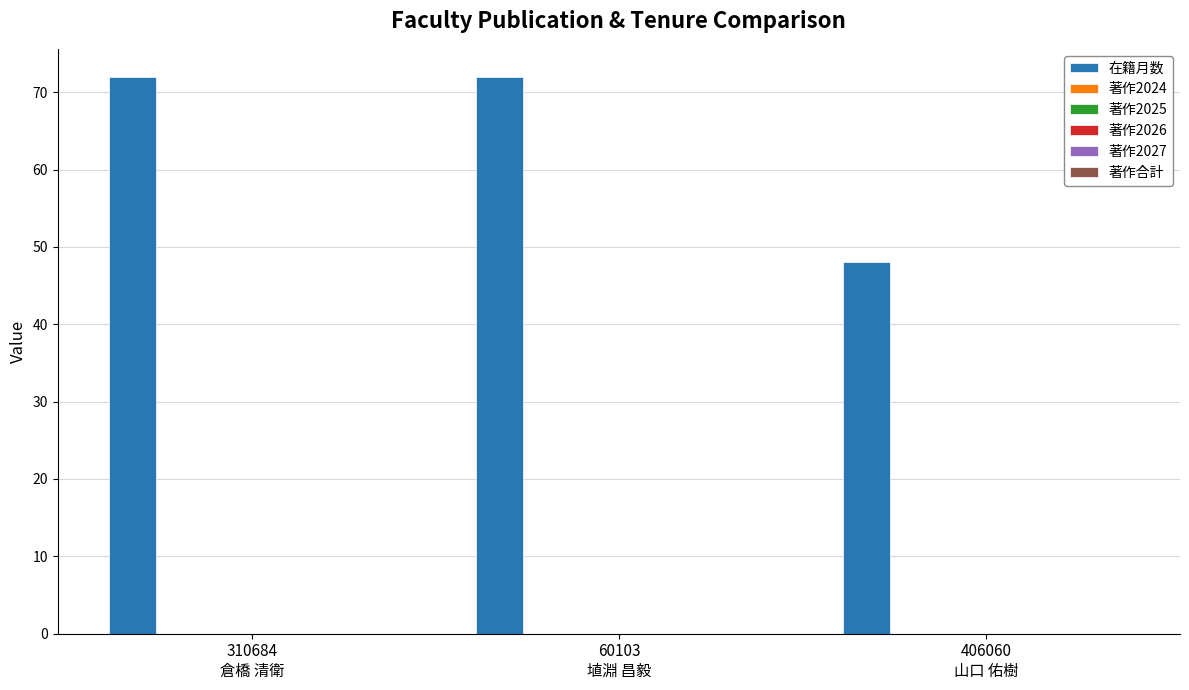

What is the greatest value displayed?

72